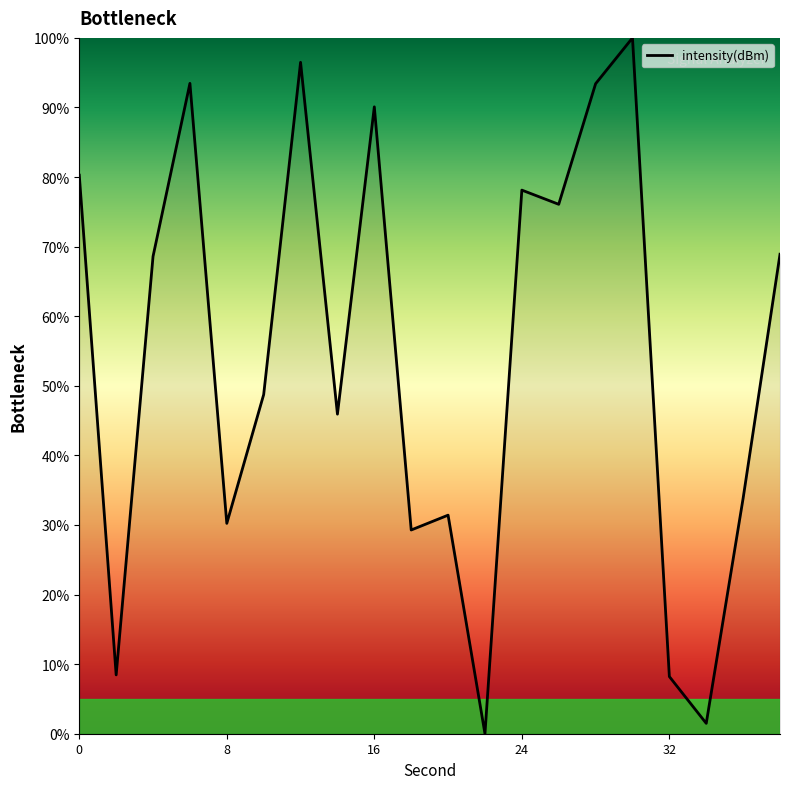

True or false: the data has more than 0 interior local peaks.

True